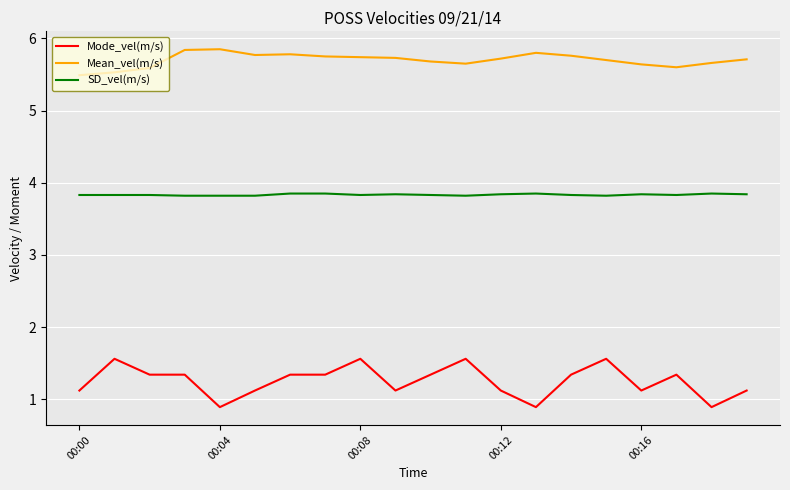

Which series has the largest total across all categories?

Mean_vel(m/s)